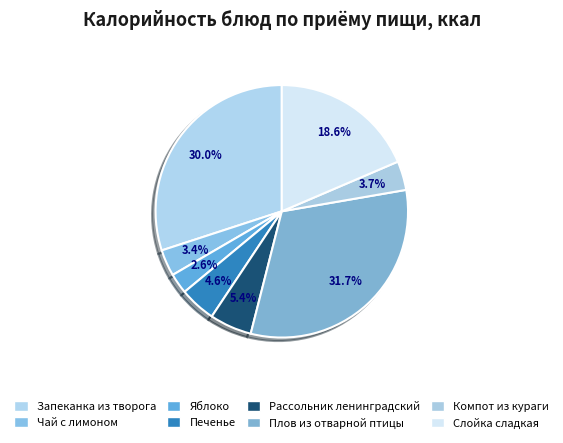

True or false: Рассольник ленинградский accounts for 16% of the total.

False